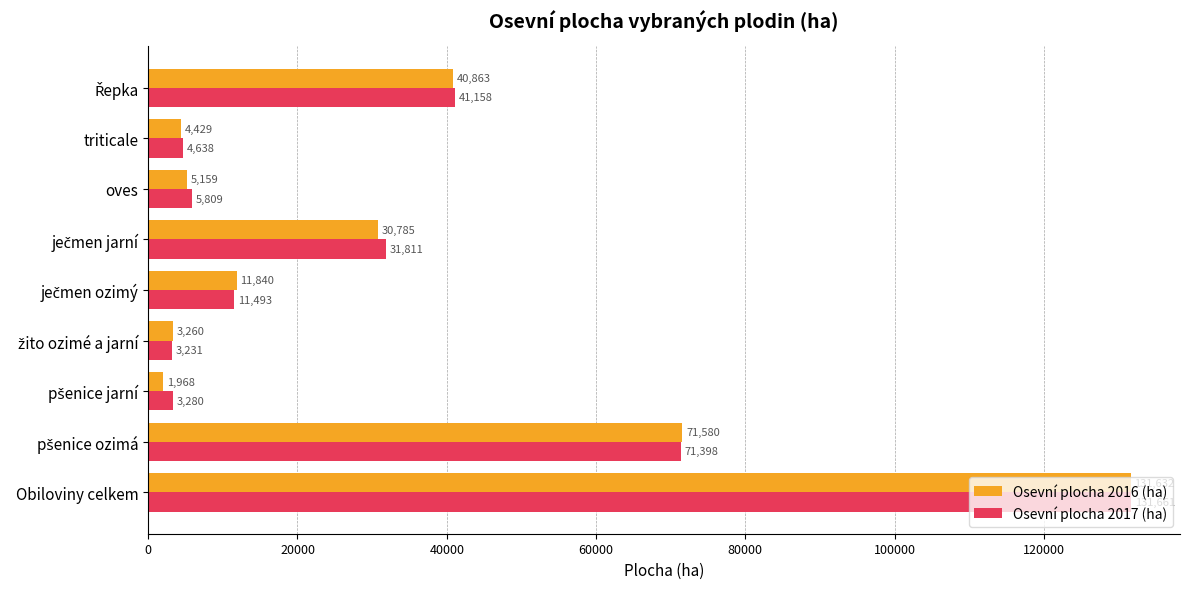

Rank the series by their maximum value, from highest to lowest.

Osevní plocha 2017 (ha), Osevní plocha 2016 (ha)